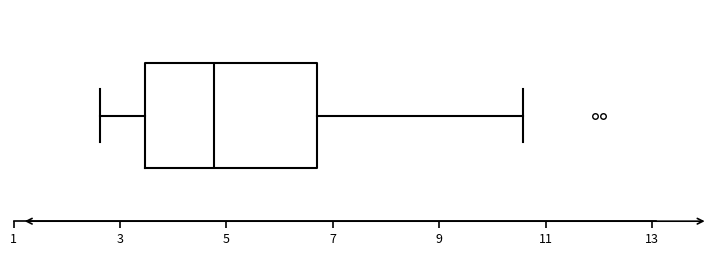

Where is the left edge of the box on the x-axis? The values are not printed on the chart, so give them approximately, as read against the axis.

3.4